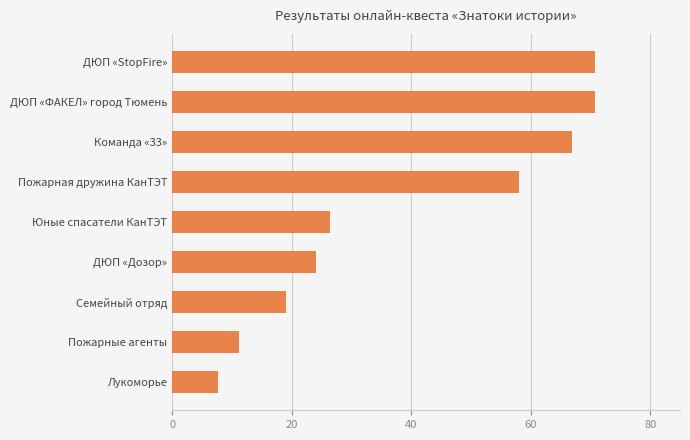

Approximately how many times larger is the value at ДЮП «Дозор» compared to Пожарные агенты?

2.1